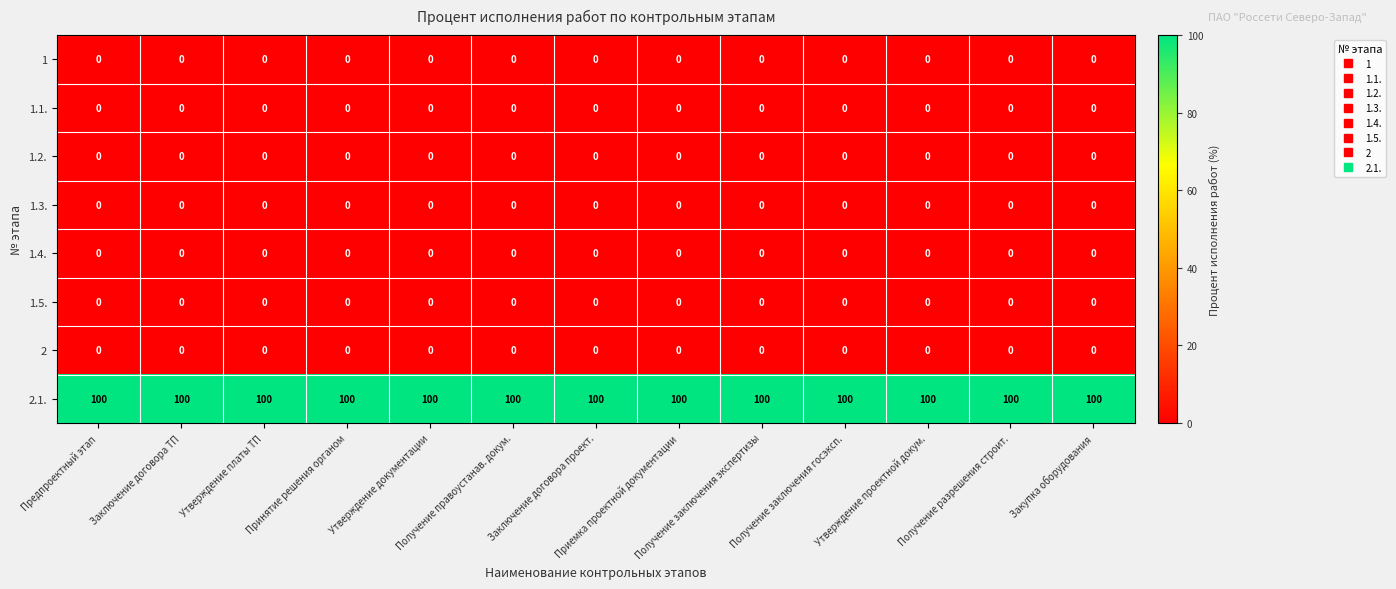

What is the minimum value for 2.1.?

100